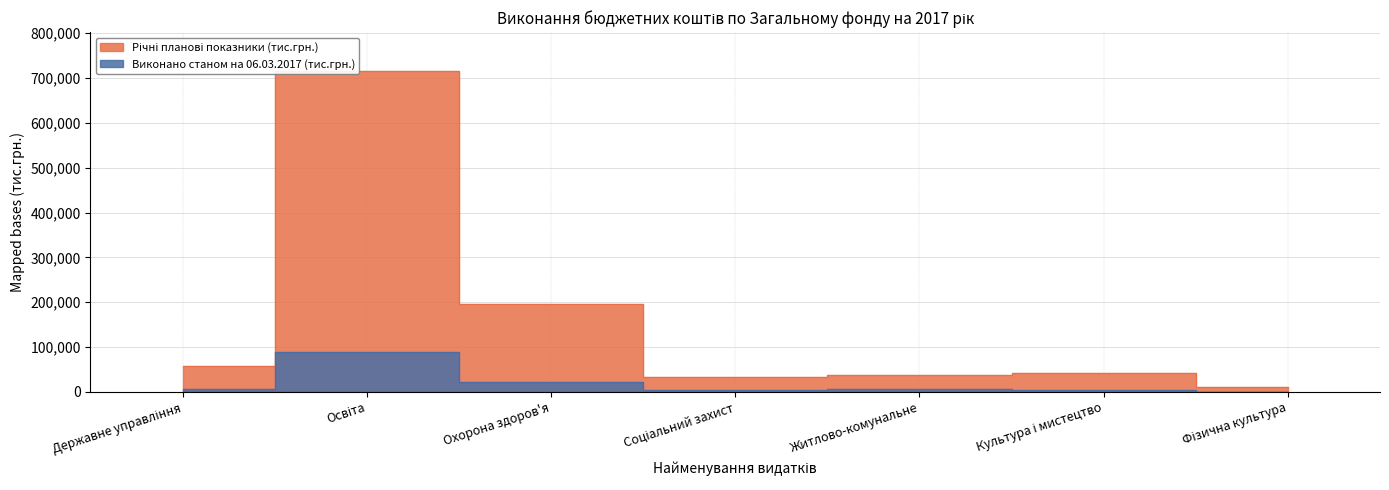

True or false: Річні планові показники (тис.грн.) has a value of 716138.2 at Освіта.

True